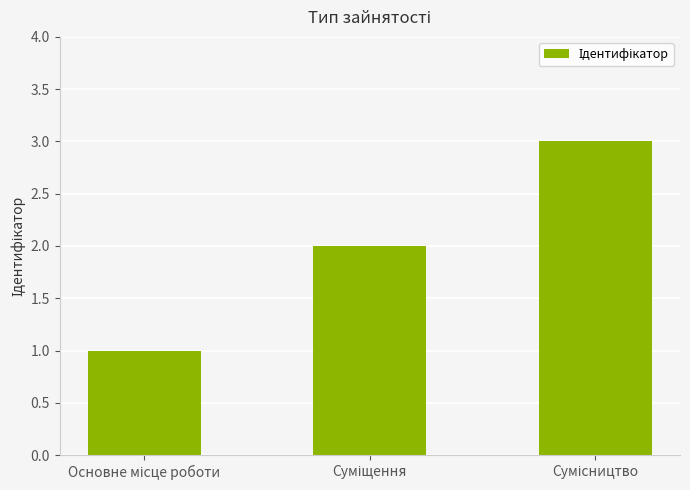

How many values are between 1 and 3?

3